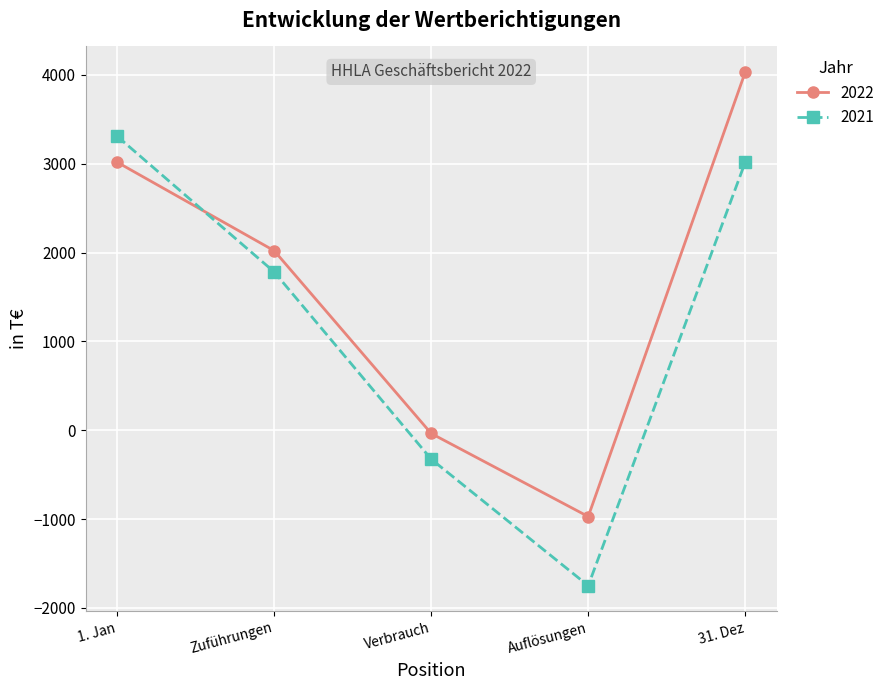

The 2022 series shows -441 at Auflösungen. True or false?

False